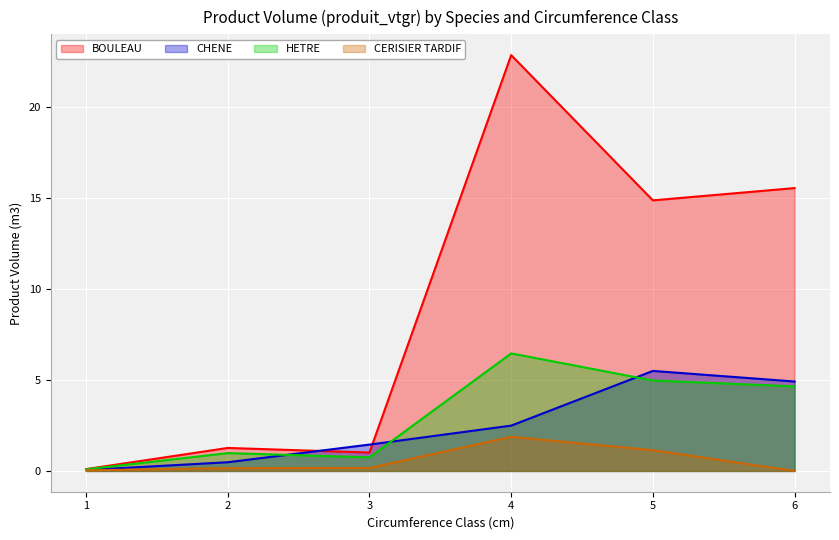

Is the value of CHENE at 2 greater than the value of CERISIER TARDIF at 5?

No